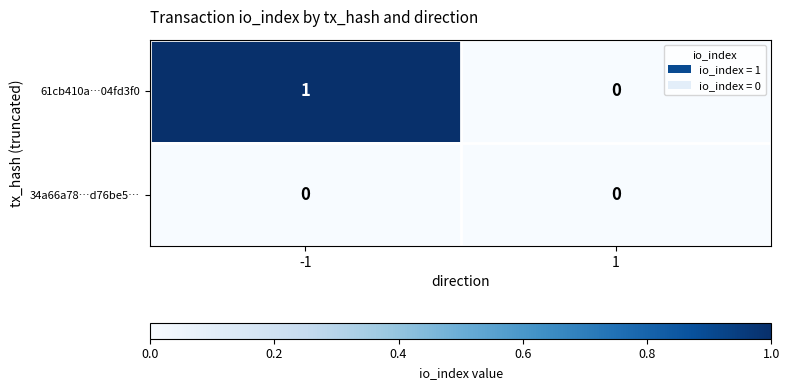

Is the value of 34a66a78…d76be5… at 1 greater than the value of 61cb410a…04fd3f0 at -1?

No